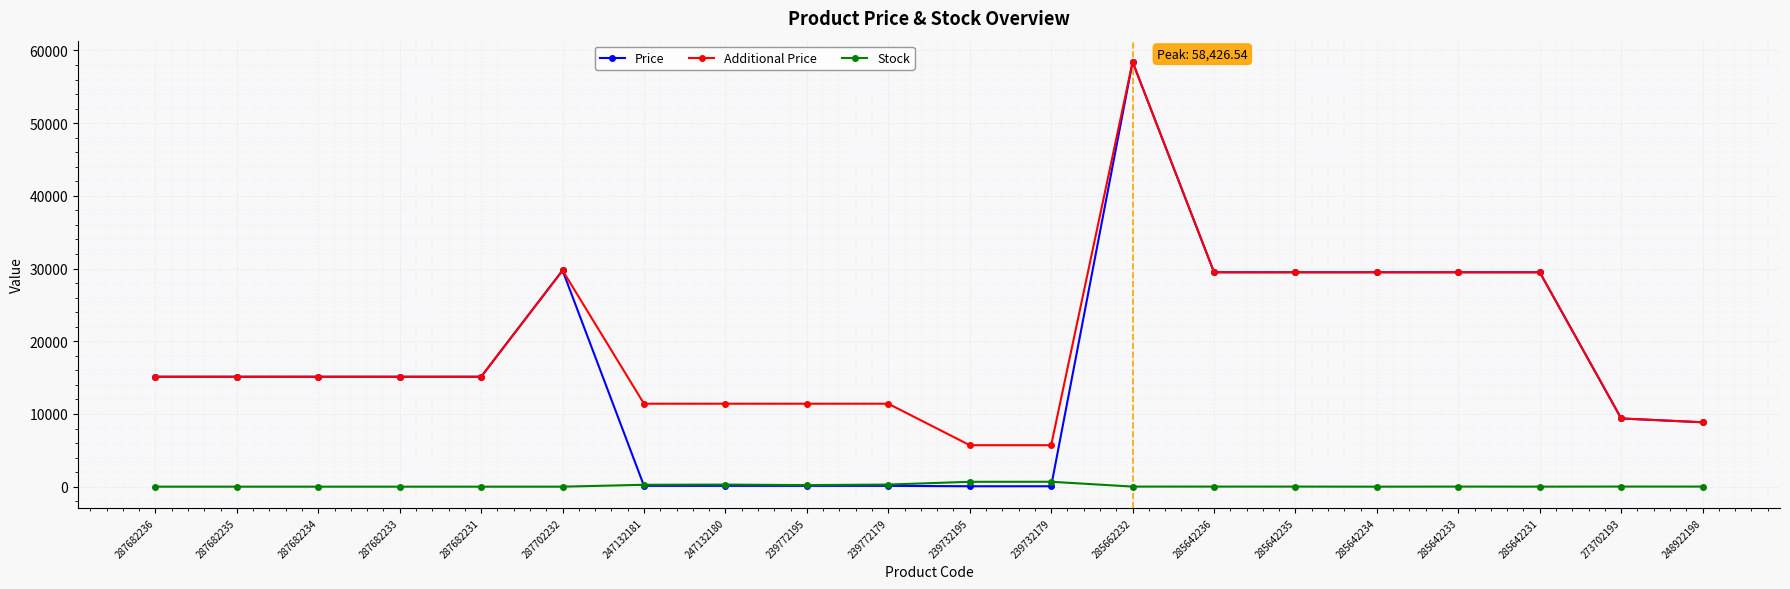

True or false: Price has a value of 48655.7 at 285642233.

False